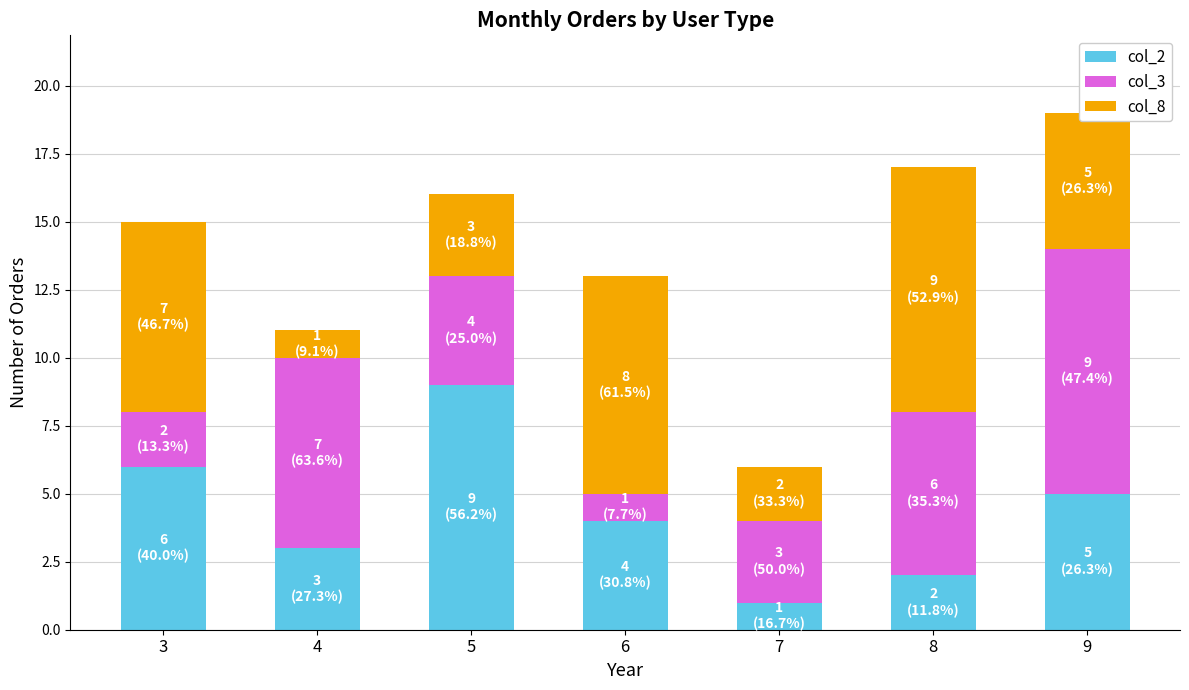

What are all the series names shown in the legend?

col_2, col_3, col_8